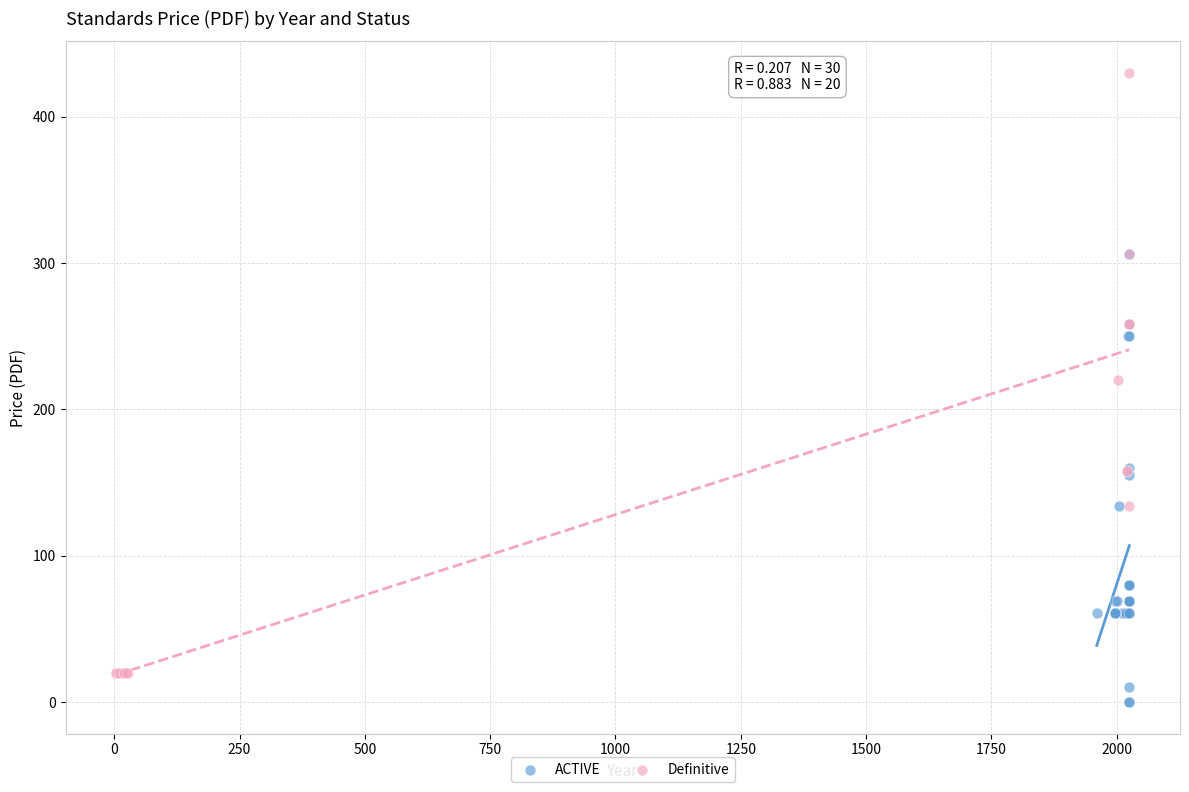

Which series reaches the maximum Y coordinate?

Definitive